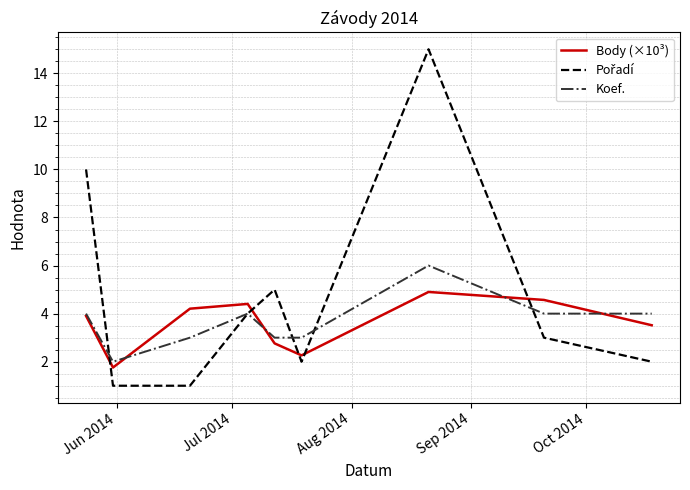

Does the chart display data point markers on the line(s)?

No